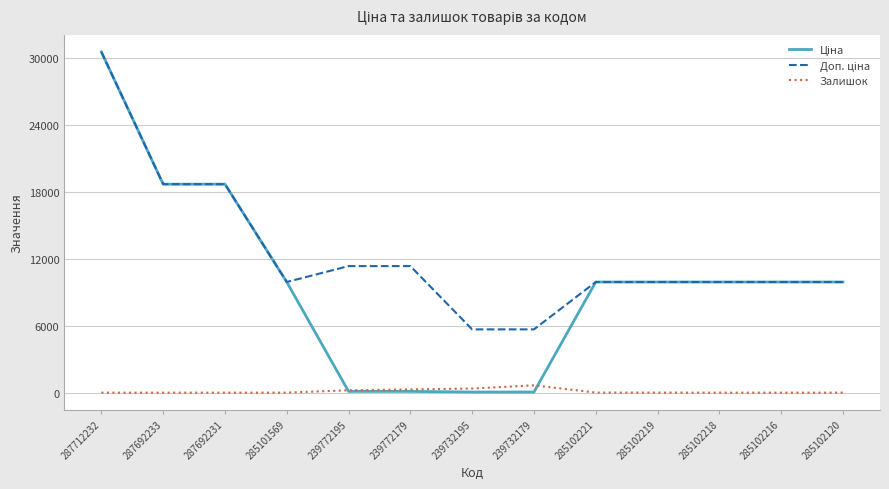

At which category is the sum across all series the highest?

287712232